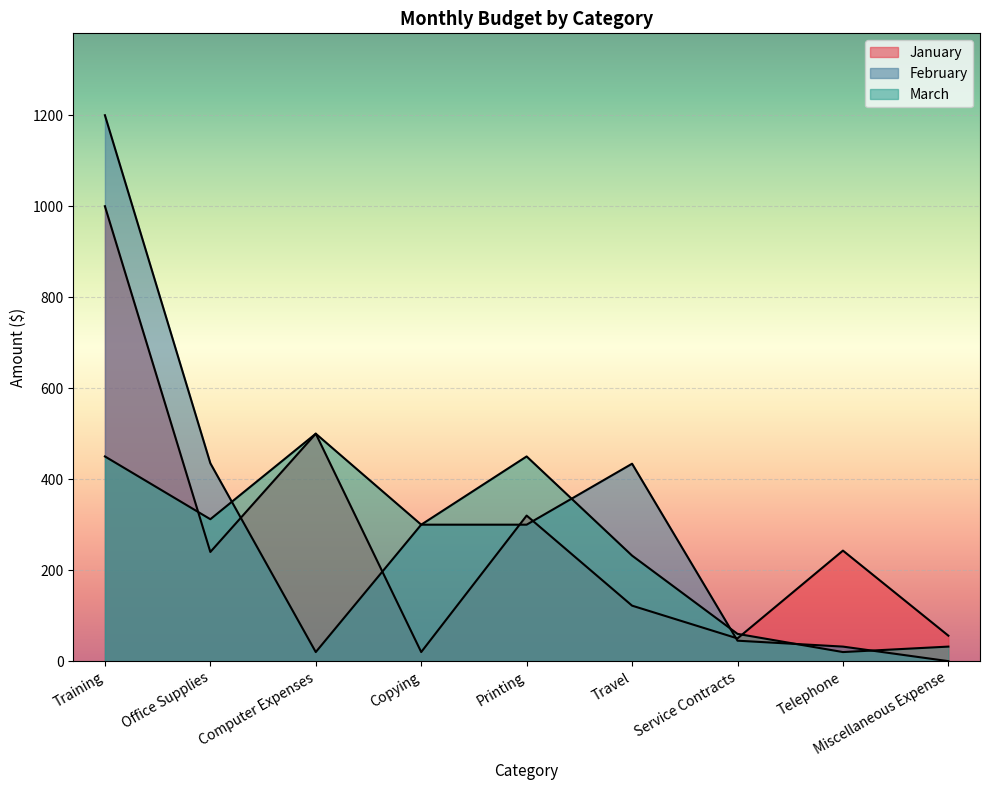

True or false: February has a value of 435 at Office Supplies.

True